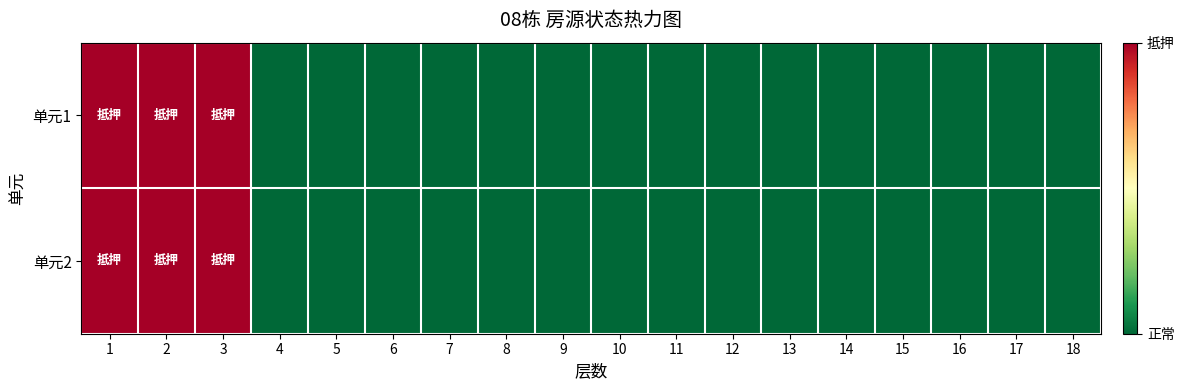

At which category does the chart reach its peak across all series?

1